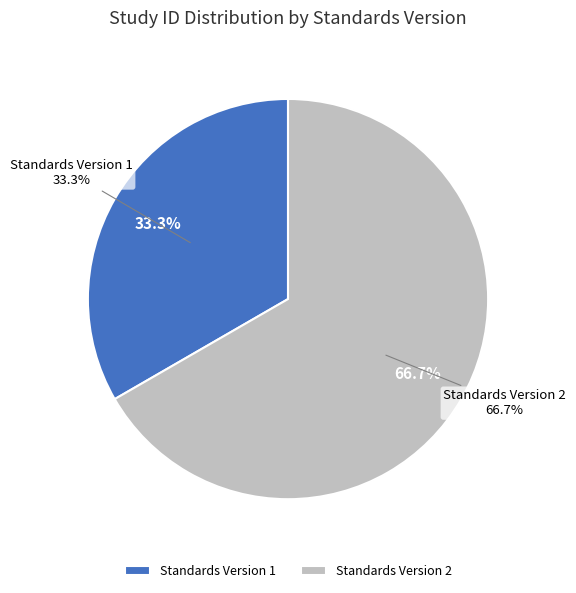

True or false: WWHV003856 accounts for 29% of the total.

False